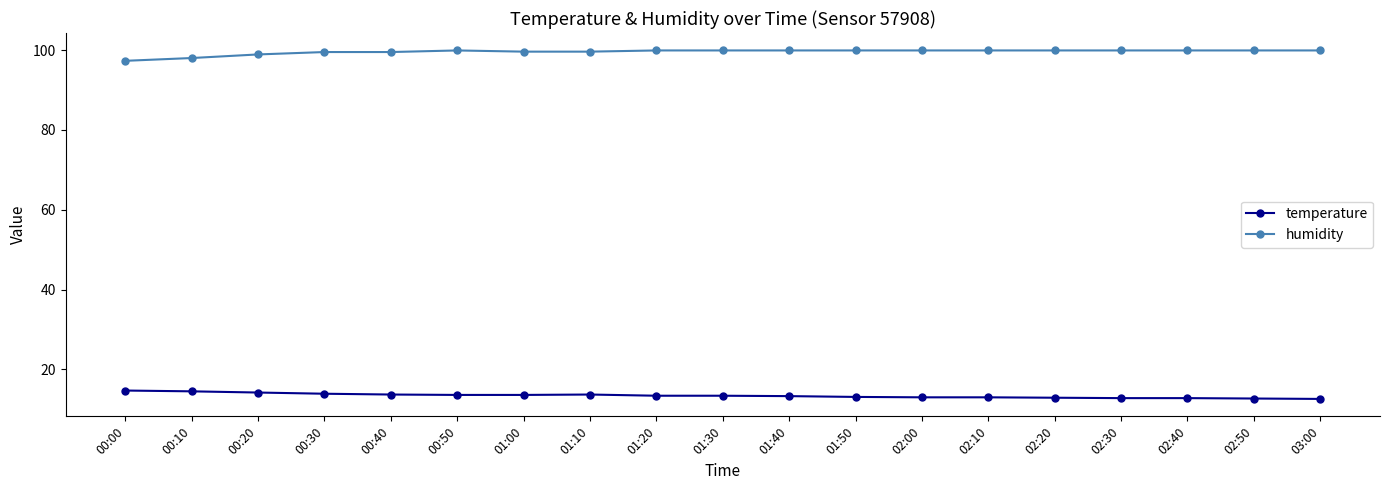

Rank the series by their maximum value, from lowest to highest.

temperature, humidity